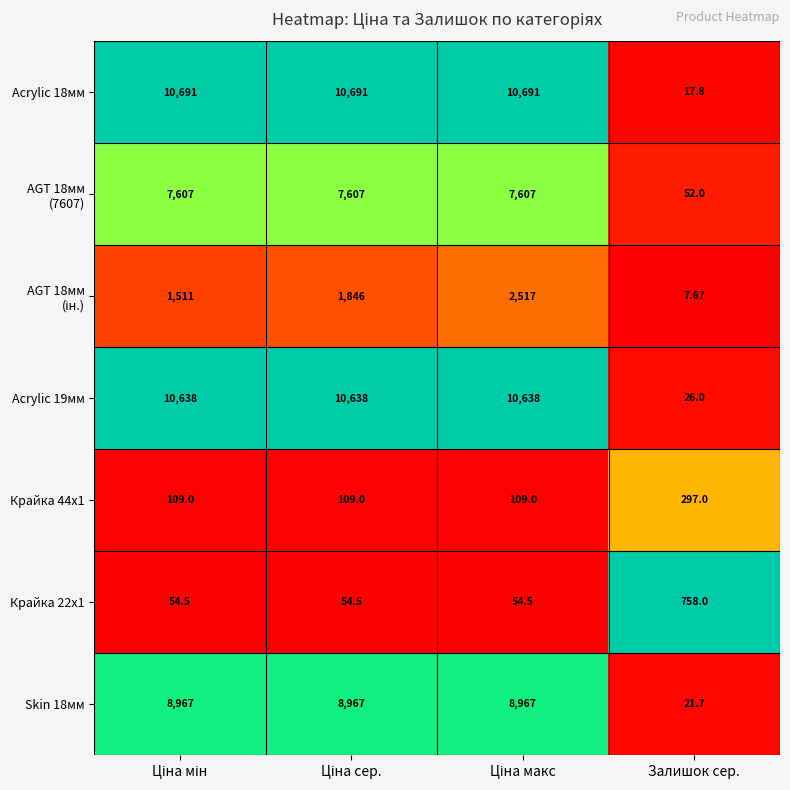

Which category has the lowest value in the Acrylic 19мм series?

Залишок сер.